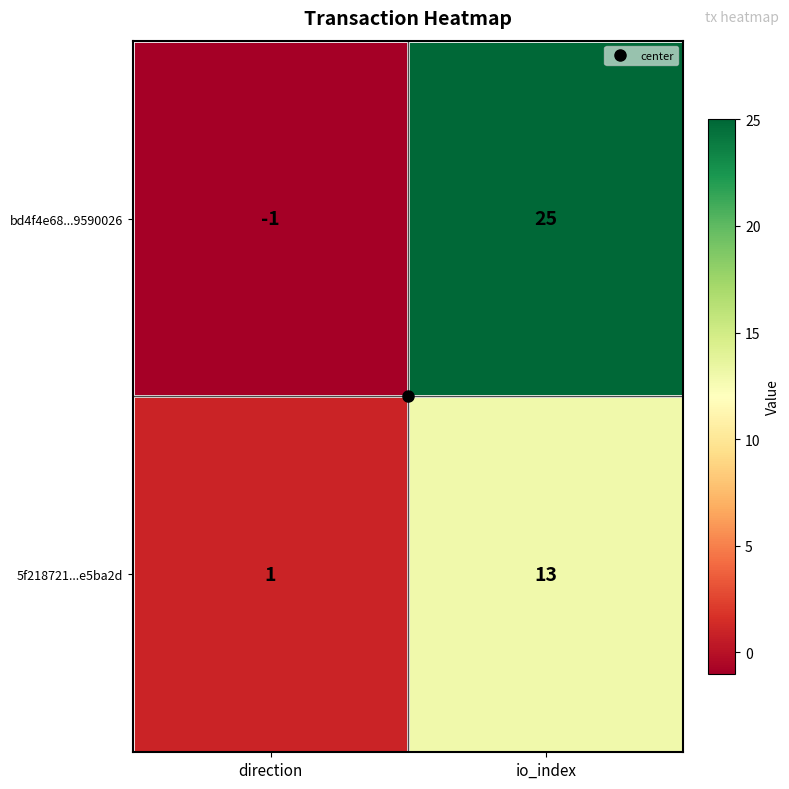

What is the greatest value displayed?

25